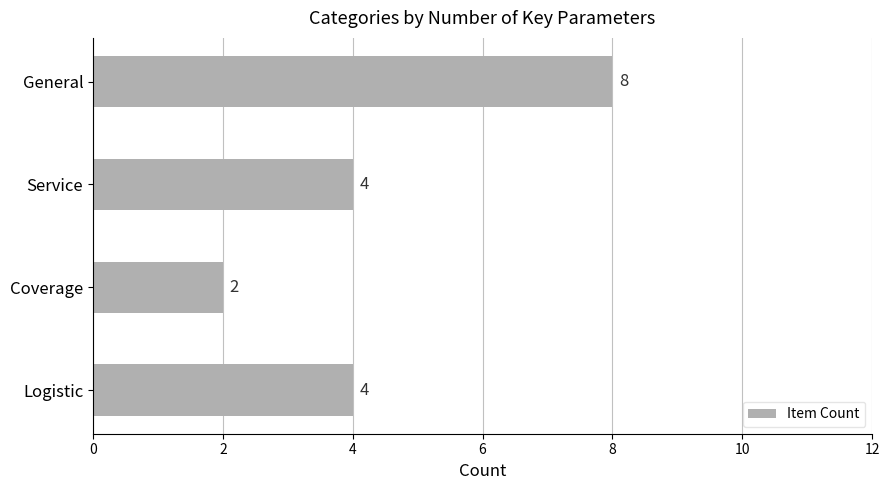

The chart shows a value of 14 at General. True or false?

False